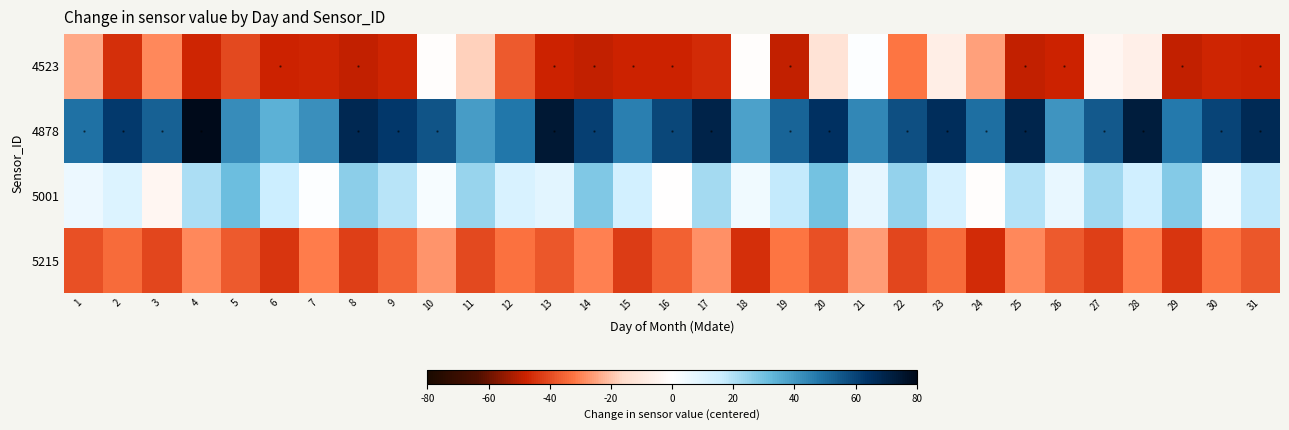

What is the difference between the maximum and minimum values in the 5215 series?

20.0